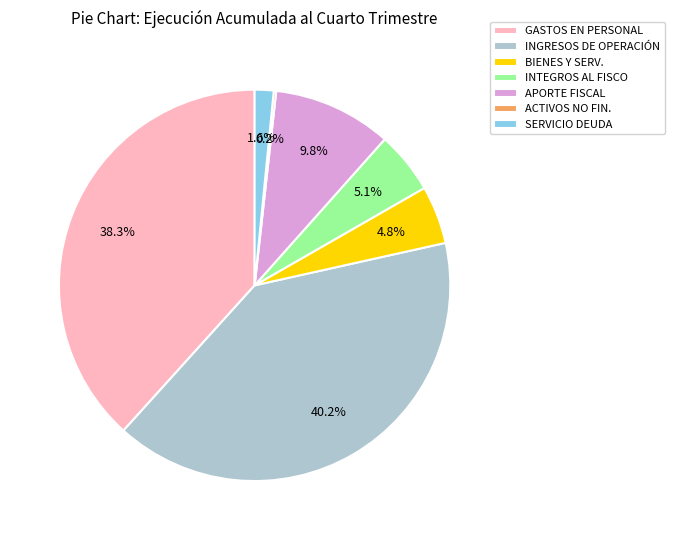

What is the largest slice in the pie chart?

INGRESOS DE OPERACIÓN